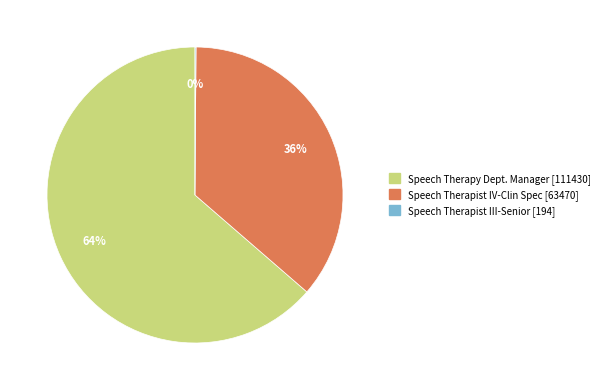

To the nearest percent, what portion does Speech Therapist IV-Clin Spec represent?

36%